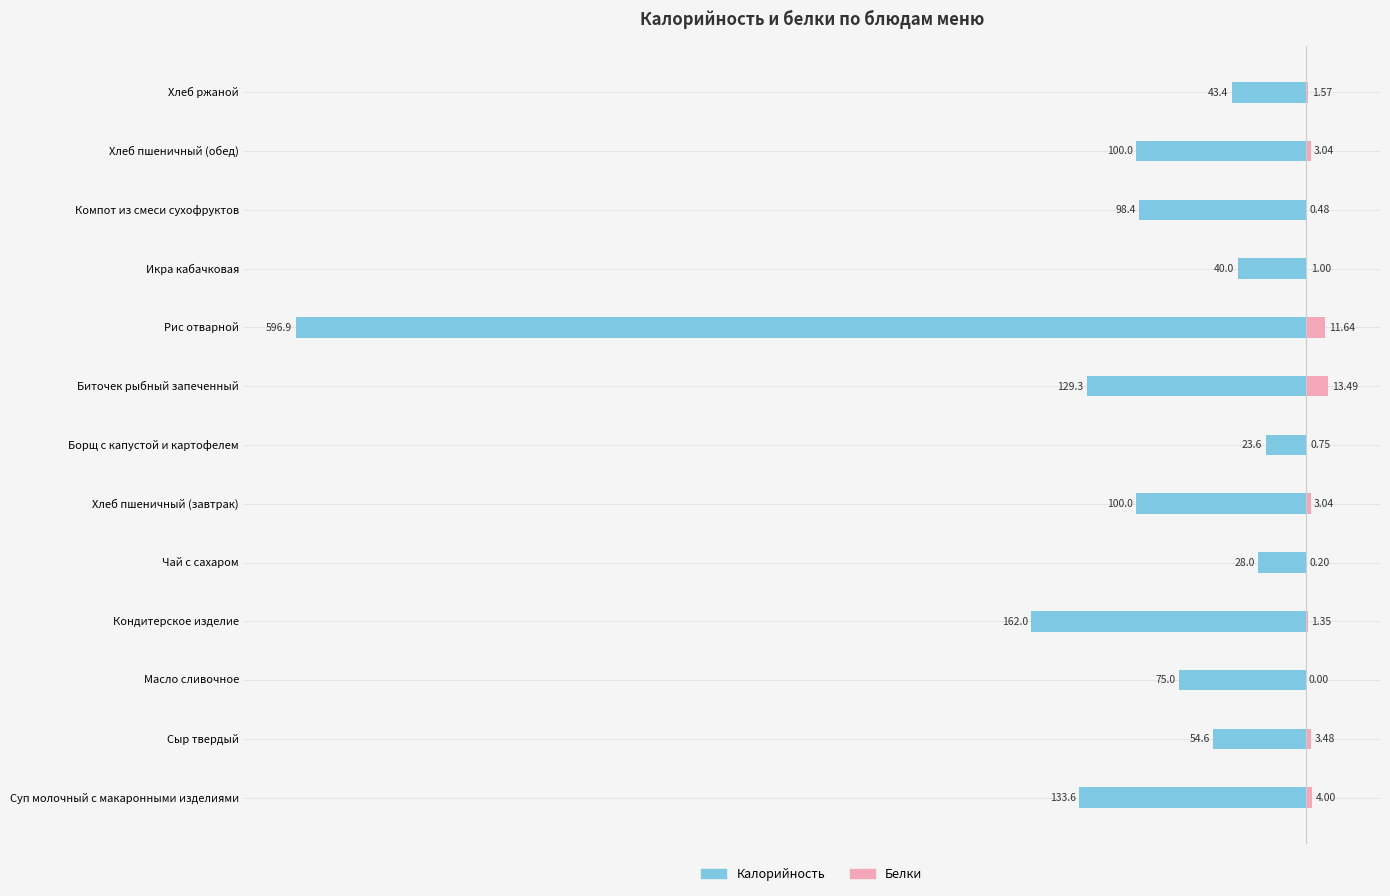

How many values in the Калорийность series are below -98?

7